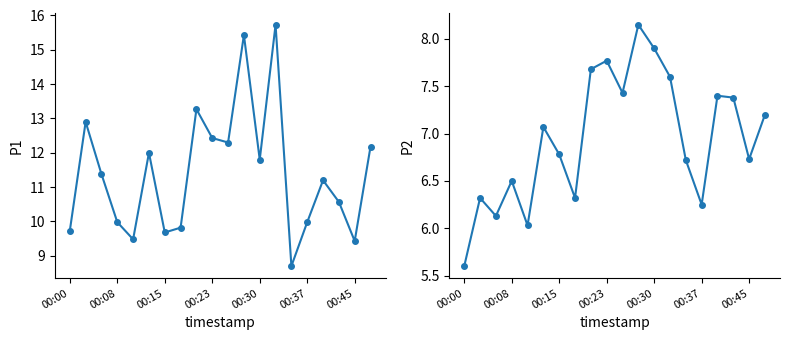

Reading right to left, what are all the values shown in this chart?

P1: 12.2	9.4	10.6	11.2	10.0	8.7	15.7	11.8	15.4	12.3	12.4	13.3	9.8	9.7	12.0	9.5	10.0	11.4	12.9	9.7
P2: 7.2	6.7	7.4	7.4	6.2	6.7	7.6	7.9	8.2	7.4	7.8	7.7	6.3	6.8	7.1	6.0	6.5	6.1	6.3	5.6